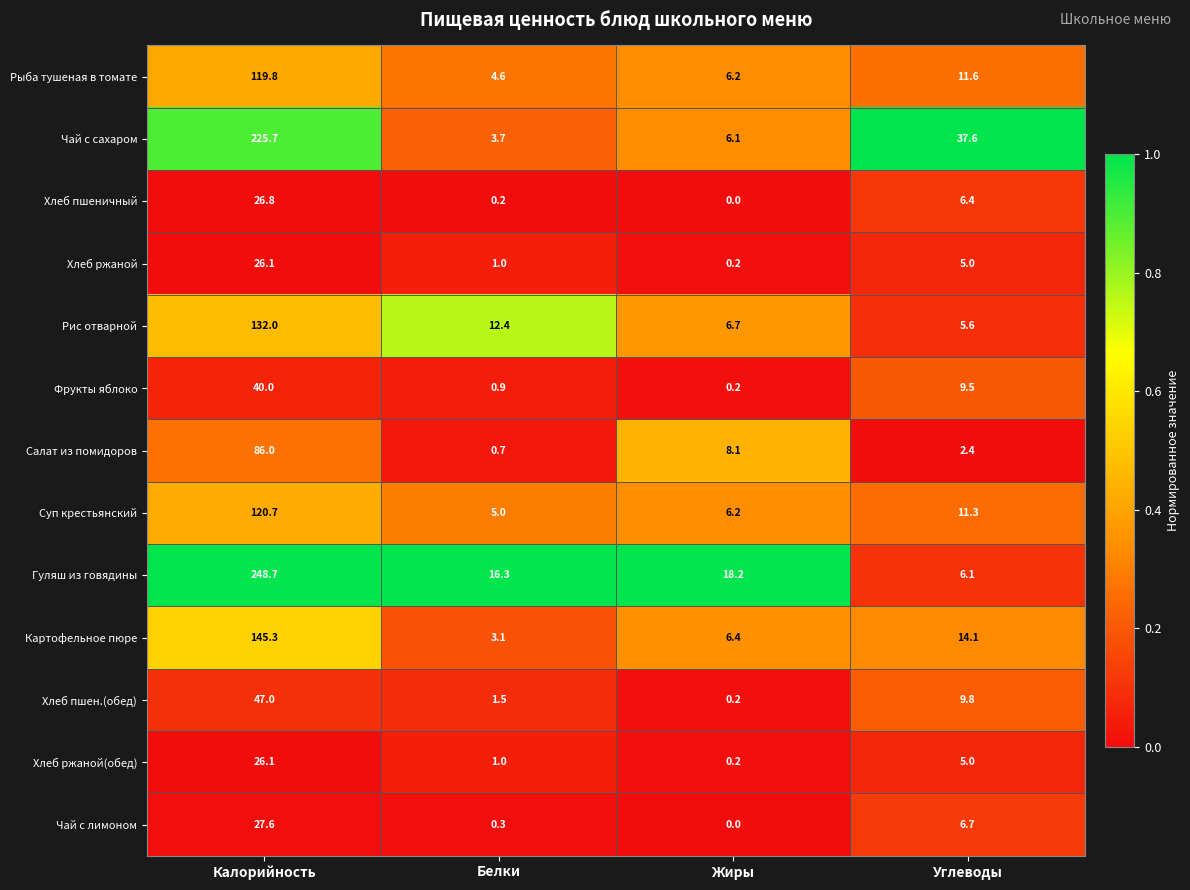

What is the difference between the second highest and second lowest values in the Хлеб пшеничный series?

6.2